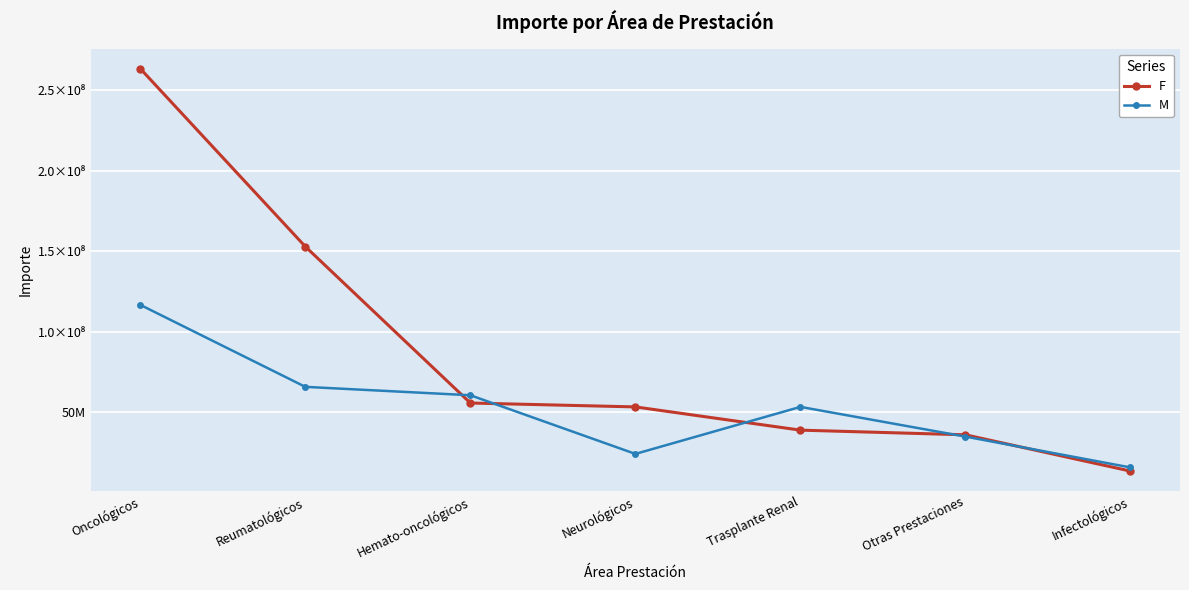

What is the difference between the maximum and minimum values in the M series?

101149274.8